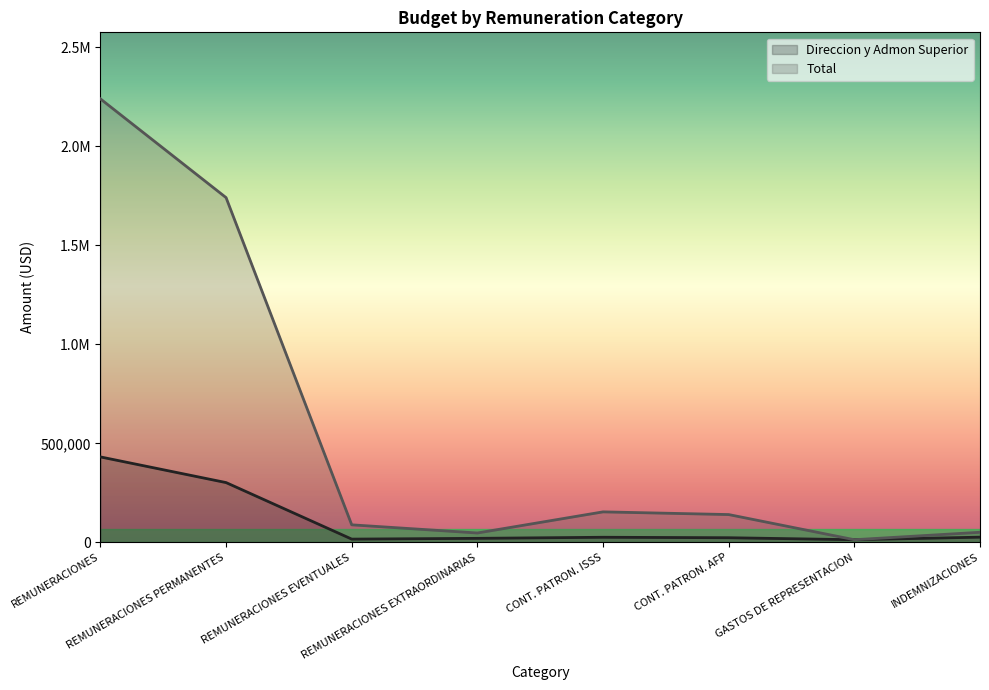

Reading left to right, transcribe all the data shown in this chart.

Direccion y Admon Superior: REMUNERACIONES=432138.8	REMUNERACIONES PERMANENTES=302550.0	REMUNERACIONES EVENTUALES=17100.0	REMUNERACIONES EXTRAORDINARIAS=21000.0	CONT. PATRON. ISSS=26409.5	CONT. PATRON. AFP=24079.2	GASTOS DE REPRESENTACION=14000.0	INDEMNIZACIONES=27000.0
Total: REMUNERACIONES=2239964.2	REMUNERACIONES PERMANENTES=1741420.0	REMUNERACIONES EVENTUALES=89210.0	REMUNERACIONES EXTRAORDINARIAS=48000.0	CONT. PATRON. ISSS=154681.3	CONT. PATRON. AFP=141033.0	GASTOS DE REPRESENTACION=14000.0	INDEMNIZACIONES=51620.0